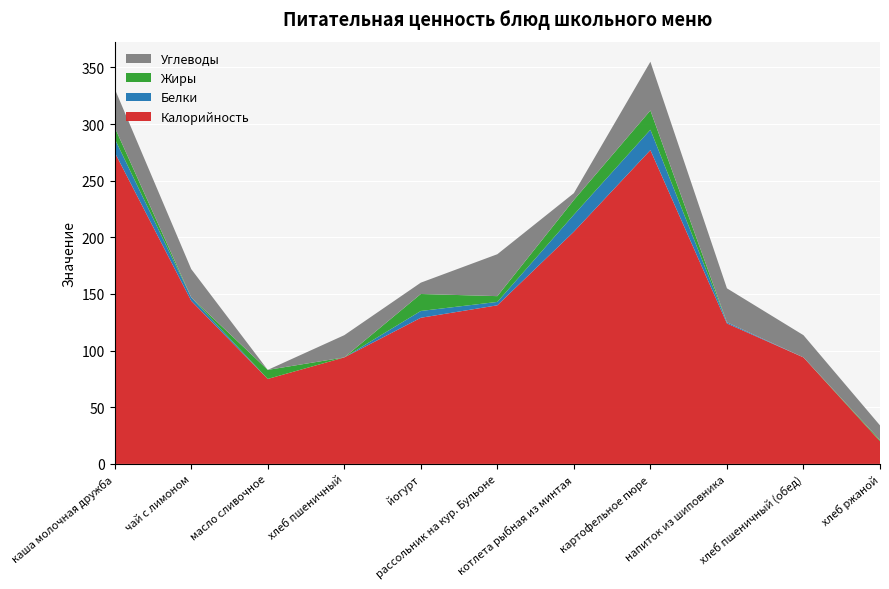

Reading right to left, what are all the values shown in this chart?

Калорийность: хлеб ржаной=20.0	хлеб пшеничный (обед)=94.0	напиток из шиповника=124.0	картофельное пюре=277.0	котлета рыбная из минтая=205.0	рассольник на кур. Бульоне=140.0	йогурт=129.0	хлеб пшеничный=94.0	масло сливочное=75.0	чай с лимоном=144.0	каша молочная дружба=275.0
Белки: хлеб ржаной=0.0	хлеб пшеничный (обед)=0.0	напиток из шиповника=1.0	картофельное пюре=18.0	котлета рыбная из минтая=15.0	рассольник на кур. Бульоне=3.0	йогурт=6.0	хлеб пшеничный=0.0	масло сливочное=0.0	чай с лимоном=3.0	каша молочная дружба=12.1
Жиры: хлеб ржаной=1.0	хлеб пшеничный (обед)=0.0	напиток из шиповника=0.0	картофельное пюре=17.0	котлета рыбная из минтая=13.0	рассольник на кур. Бульоне=5.1	йогурт=15.0	хлеб пшеничный=0.0	масло сливочное=8.0	чай с лимоном=0.0	каша молочная дружба=10.1
Углеводы: хлеб ржаной=13.0	хлеб пшеничный (обед)=19.6	напиток из шиповника=30.0	картофельное пюре=43.0	котлета рыбная из минтая=6.0	рассольник на кур. Бульоне=37.0	йогурт=10.0	хлеб пшеничный=19.6	масло сливочное=0.0	чай с лимоном=25.0	каша молочная дружба=34.0